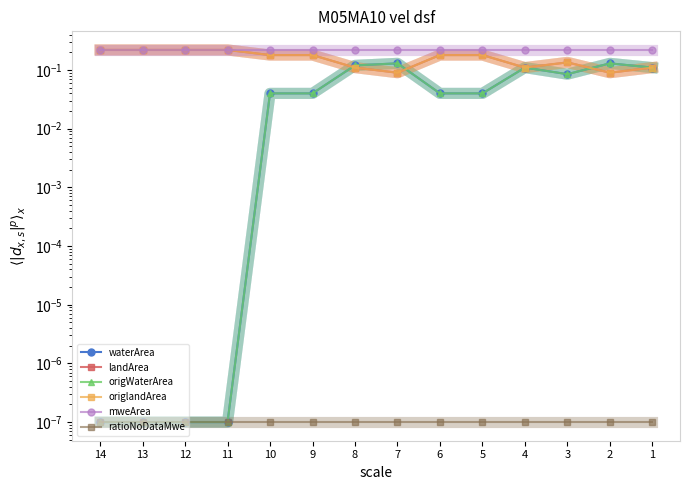

Is it true that ratioNoDataMwe equals 0.0 at 9?

False